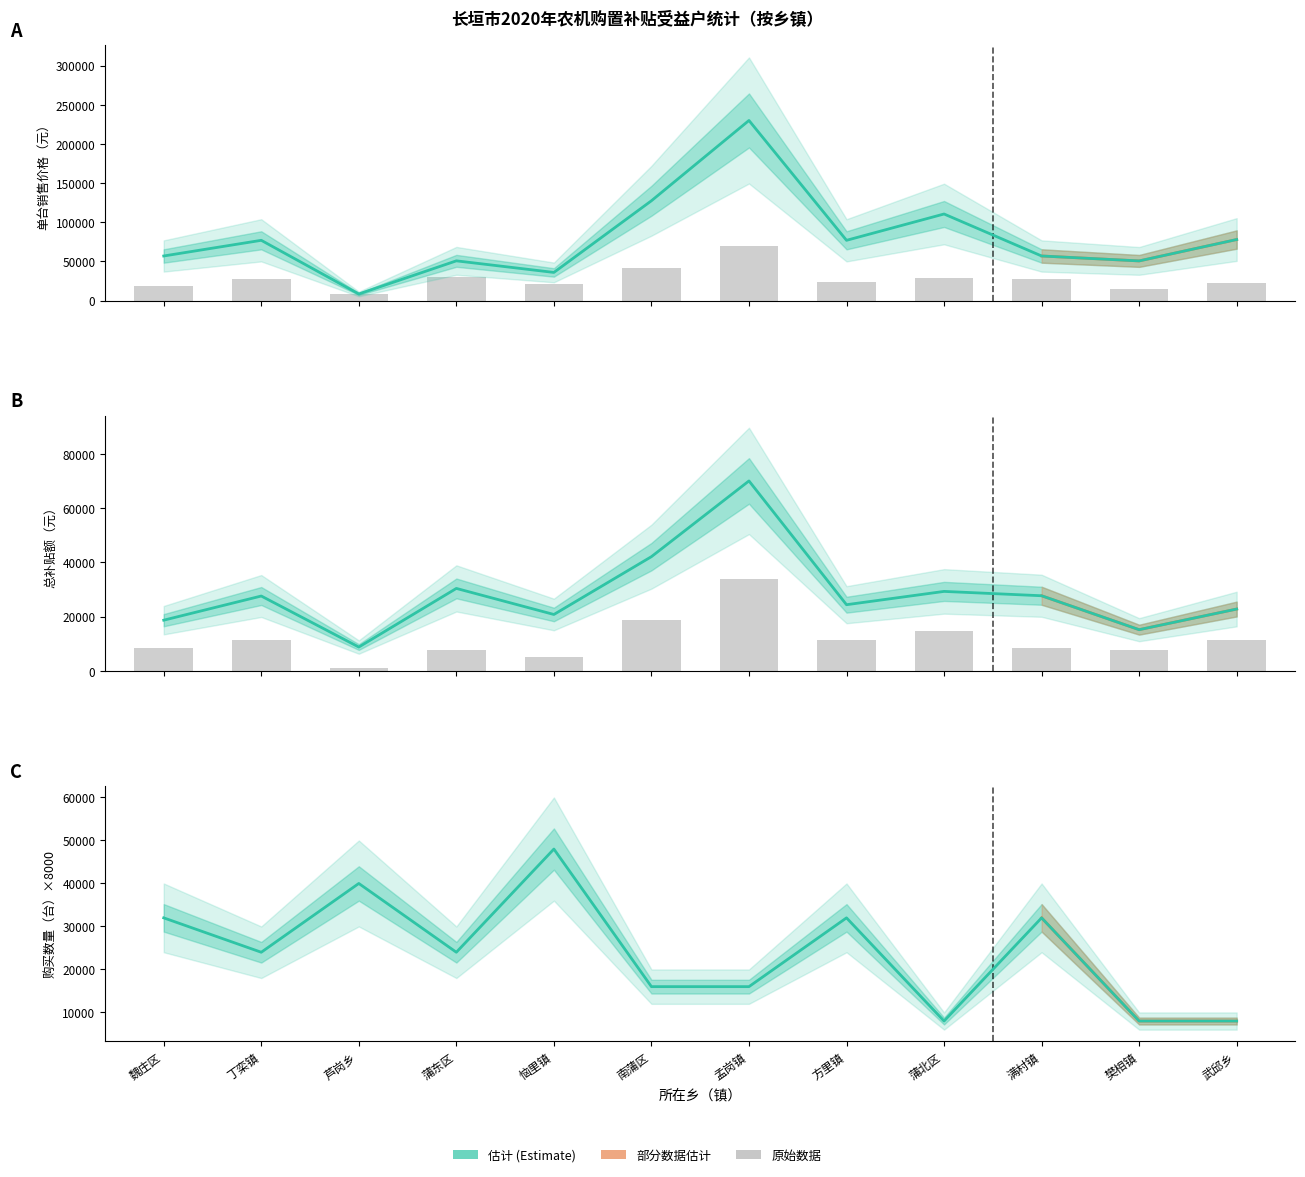

What is the greatest value displayed?

230000